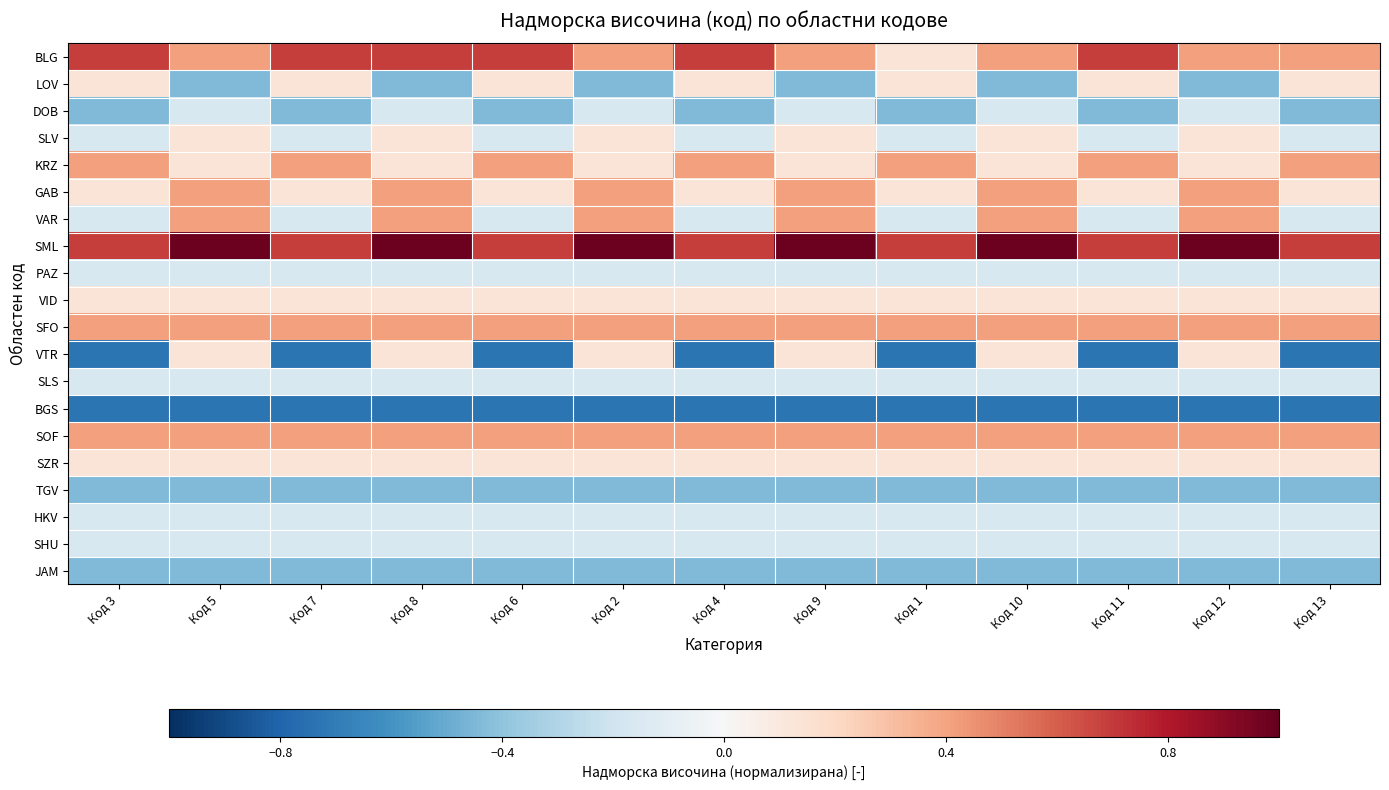

Reading left to right, extract all data points from this chart.

BLG: Код 3=0.7	Код 5=0.4	Код 7=0.7	Код 8=0.7	Код 6=0.7	Код 2=0.4	Код 4=0.7	Код 9=0.4	Код 1=0.1	Код 10=0.4	Код 11=0.7	Код 12=0.4	Код 13=0.4
LOV: Код 3=0.1	Код 5=-0.4	Код 7=0.1	Код 8=-0.4	Код 6=0.1	Код 2=-0.4	Код 4=0.1	Код 9=-0.4	Код 1=0.1	Код 10=-0.4	Код 11=0.1	Код 12=-0.4	Код 13=0.1
DOB: Код 3=-0.4	Код 5=-0.2	Код 7=-0.4	Код 8=-0.2	Код 6=-0.4	Код 2=-0.2	Код 4=-0.4	Код 9=-0.2	Код 1=-0.4	Код 10=-0.2	Код 11=-0.4	Код 12=-0.2	Код 13=-0.4
SLV: Код 3=-0.2	Код 5=0.1	Код 7=-0.2	Код 8=0.1	Код 6=-0.2	Код 2=0.1	Код 4=-0.2	Код 9=0.1	Код 1=-0.2	Код 10=0.1	Код 11=-0.2	Код 12=0.1	Код 13=-0.2
KRZ: Код 3=0.4	Код 5=0.1	Код 7=0.4	Код 8=0.1	Код 6=0.4	Код 2=0.1	Код 4=0.4	Код 9=0.1	Код 1=0.4	Код 10=0.1	Код 11=0.4	Код 12=0.1	Код 13=0.4
GAB: Код 3=0.1	Код 5=0.4	Код 7=0.1	Код 8=0.4	Код 6=0.1	Код 2=0.4	Код 4=0.1	Код 9=0.4	Код 1=0.1	Код 10=0.4	Код 11=0.1	Код 12=0.4	Код 13=0.1
VAR: Код 3=-0.2	Код 5=0.4	Код 7=-0.2	Код 8=0.4	Код 6=-0.2	Код 2=0.4	Код 4=-0.2	Код 9=0.4	Код 1=-0.2	Код 10=0.4	Код 11=-0.2	Код 12=0.4	Код 13=-0.2
SML: Код 3=0.7	Код 5=1.0	Код 7=0.7	Код 8=1.0	Код 6=0.7	Код 2=1.0	Код 4=0.7	Код 9=1.0	Код 1=0.7	Код 10=1.0	Код 11=0.7	Код 12=1.0	Код 13=0.7
PAZ: Код 3=-0.2	Код 5=-0.2	Код 7=-0.2	Код 8=-0.2	Код 6=-0.2	Код 2=-0.2	Код 4=-0.2	Код 9=-0.2	Код 1=-0.2	Код 10=-0.2	Код 11=-0.2	Код 12=-0.2	Код 13=-0.2
VID: Код 3=0.1	Код 5=0.1	Код 7=0.1	Код 8=0.1	Код 6=0.1	Код 2=0.1	Код 4=0.1	Код 9=0.1	Код 1=0.1	Код 10=0.1	Код 11=0.1	Код 12=0.1	Код 13=0.1
SFO: Код 3=0.4	Код 5=0.4	Код 7=0.4	Код 8=0.4	Код 6=0.4	Код 2=0.4	Код 4=0.4	Код 9=0.4	Код 1=0.4	Код 10=0.4	Код 11=0.4	Код 12=0.4	Код 13=0.4
VTR: Код 3=-0.7	Код 5=0.1	Код 7=-0.7	Код 8=0.1	Код 6=-0.7	Код 2=0.1	Код 4=-0.7	Код 9=0.1	Код 1=-0.7	Код 10=0.1	Код 11=-0.7	Код 12=0.1	Код 13=-0.7
SLS: Код 3=-0.2	Код 5=-0.2	Код 7=-0.2	Код 8=-0.2	Код 6=-0.2	Код 2=-0.2	Код 4=-0.2	Код 9=-0.2	Код 1=-0.2	Код 10=-0.2	Код 11=-0.2	Код 12=-0.2	Код 13=-0.2
BGS: Код 3=-0.7	Код 5=-0.7	Код 7=-0.7	Код 8=-0.7	Код 6=-0.7	Код 2=-0.7	Код 4=-0.7	Код 9=-0.7	Код 1=-0.7	Код 10=-0.7	Код 11=-0.7	Код 12=-0.7	Код 13=-0.7
SOF: Код 3=0.4	Код 5=0.4	Код 7=0.4	Код 8=0.4	Код 6=0.4	Код 2=0.4	Код 4=0.4	Код 9=0.4	Код 1=0.4	Код 10=0.4	Код 11=0.4	Код 12=0.4	Код 13=0.4
SZR: Код 3=0.1	Код 5=0.1	Код 7=0.1	Код 8=0.1	Код 6=0.1	Код 2=0.1	Код 4=0.1	Код 9=0.1	Код 1=0.1	Код 10=0.1	Код 11=0.1	Код 12=0.1	Код 13=0.1
TGV: Код 3=-0.4	Код 5=-0.4	Код 7=-0.4	Код 8=-0.4	Код 6=-0.4	Код 2=-0.4	Код 4=-0.4	Код 9=-0.4	Код 1=-0.4	Код 10=-0.4	Код 11=-0.4	Код 12=-0.4	Код 13=-0.4
HKV: Код 3=-0.2	Код 5=-0.2	Код 7=-0.2	Код 8=-0.2	Код 6=-0.2	Код 2=-0.2	Код 4=-0.2	Код 9=-0.2	Код 1=-0.2	Код 10=-0.2	Код 11=-0.2	Код 12=-0.2	Код 13=-0.2
SHU: Код 3=-0.2	Код 5=-0.2	Код 7=-0.2	Код 8=-0.2	Код 6=-0.2	Код 2=-0.2	Код 4=-0.2	Код 9=-0.2	Код 1=-0.2	Код 10=-0.2	Код 11=-0.2	Код 12=-0.2	Код 13=-0.2
JAM: Код 3=-0.4	Код 5=-0.4	Код 7=-0.4	Код 8=-0.4	Код 6=-0.4	Код 2=-0.4	Код 4=-0.4	Код 9=-0.4	Код 1=-0.4	Код 10=-0.4	Код 11=-0.4	Код 12=-0.4	Код 13=-0.4